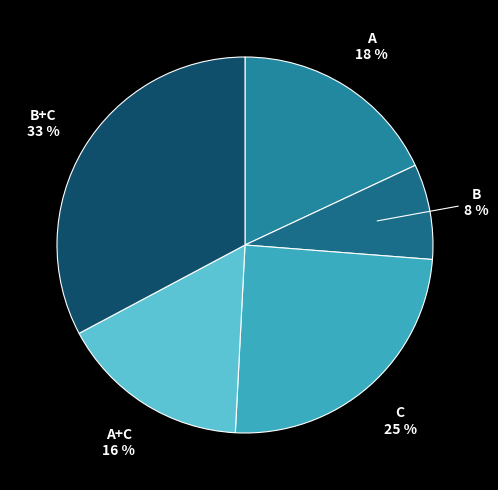

Is there a majority slice in this chart?

No